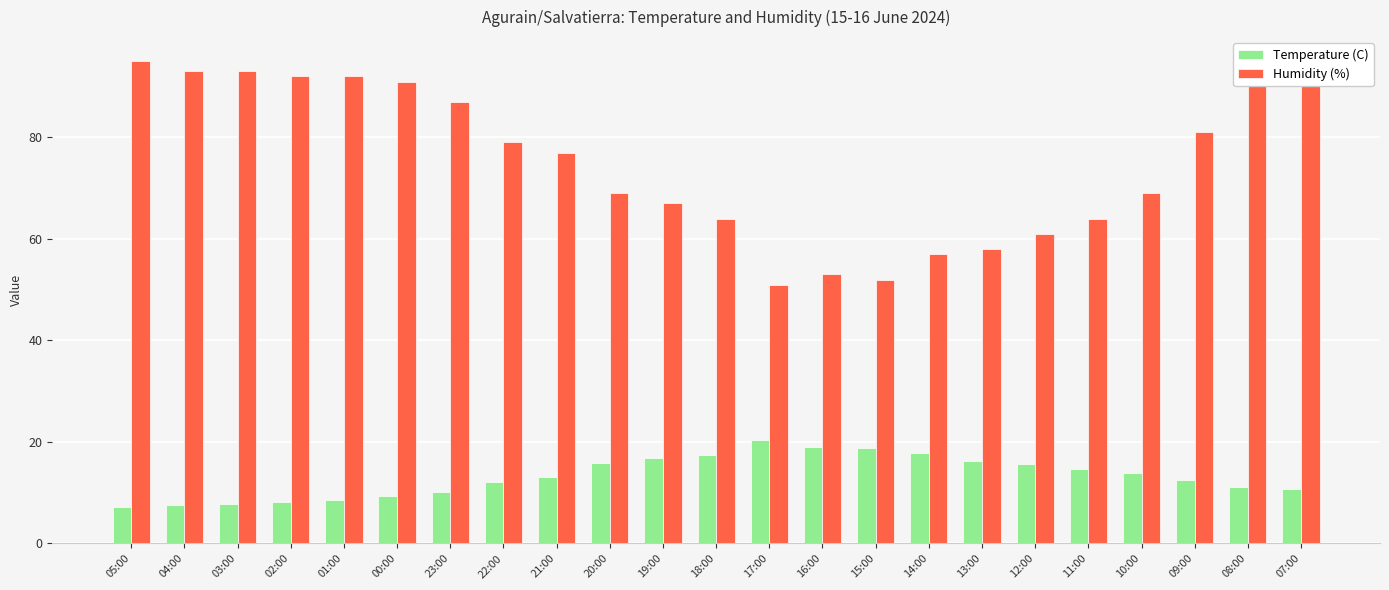

At which category is the sum across all series the highest?

07:00